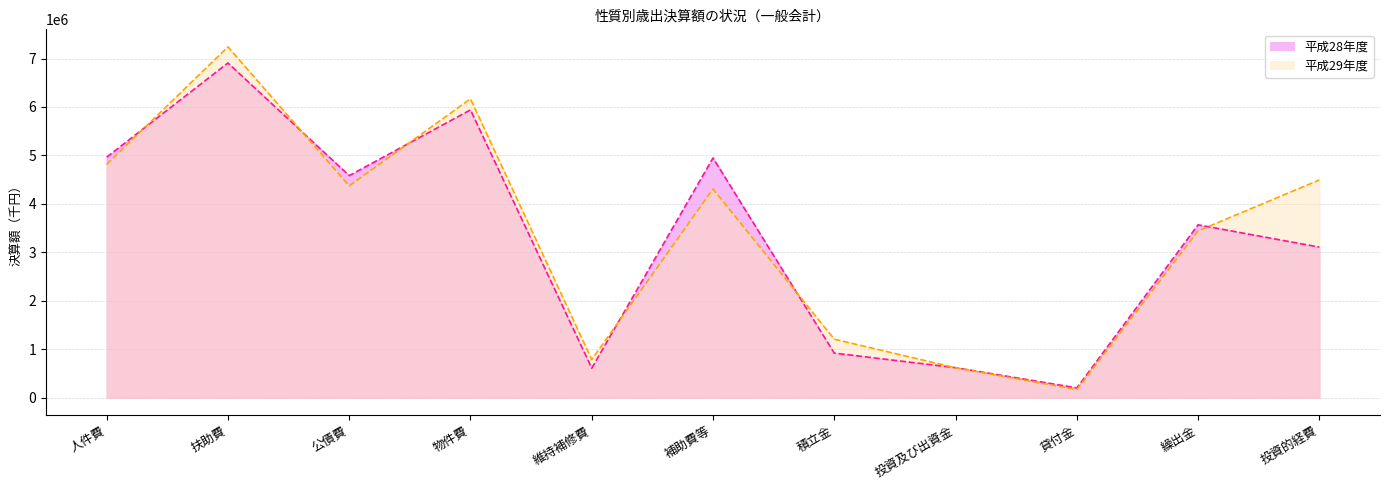

What is the difference between the 平成28年度 values at 投資及び出資金 and 投資的経費?

2487674